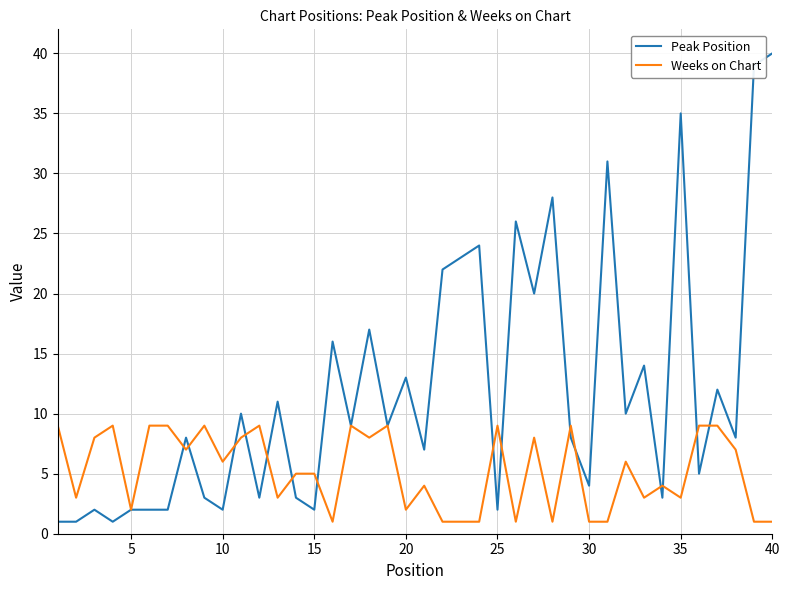

What is the maximum value for Weeks on Chart?

9